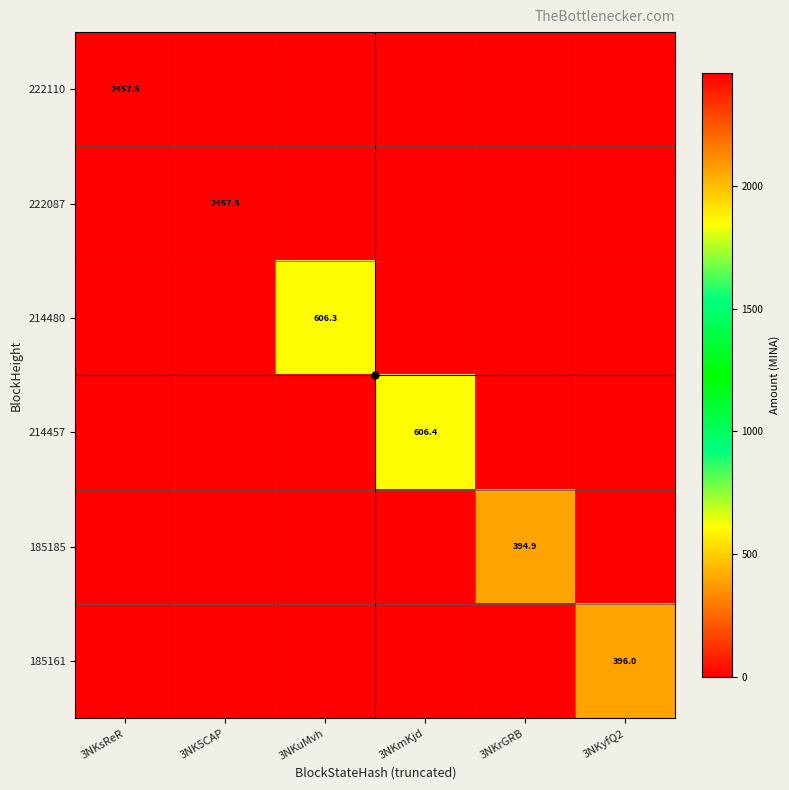

What is the difference between the highest and lowest values at 3NKsReR?

2457.5